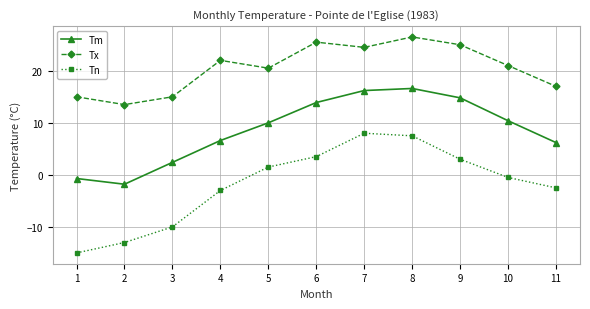

What is the maximum value for Tx?

26.5